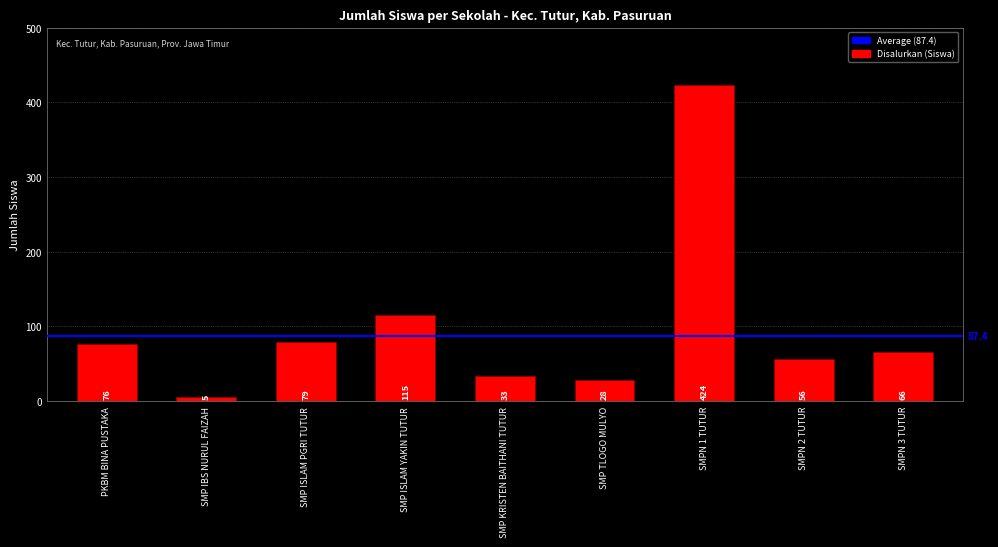

What is the label of the 3rd bar from the left?

SMP ISLAM PGRI TUTUR